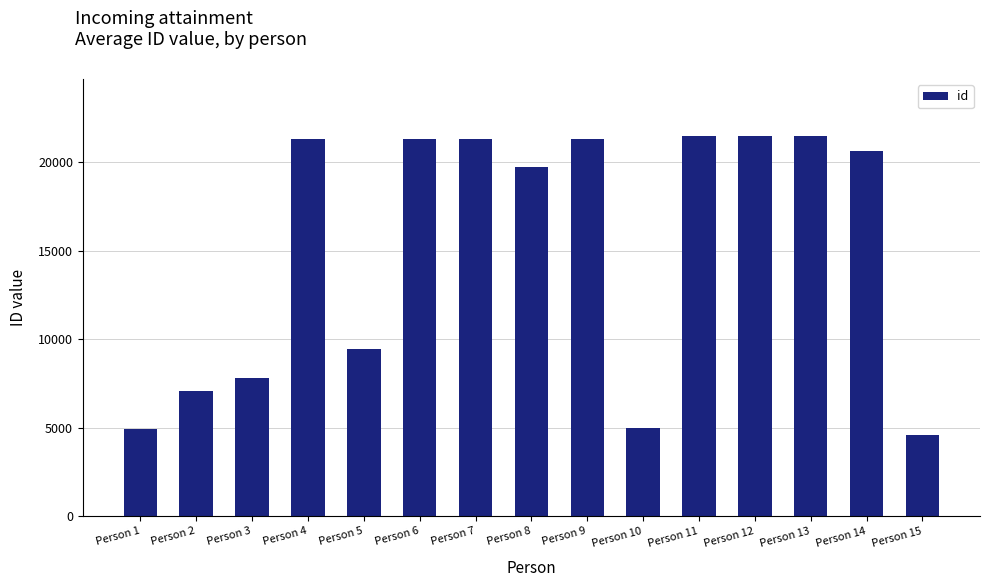

What is the minimum value shown in the chart?

4617